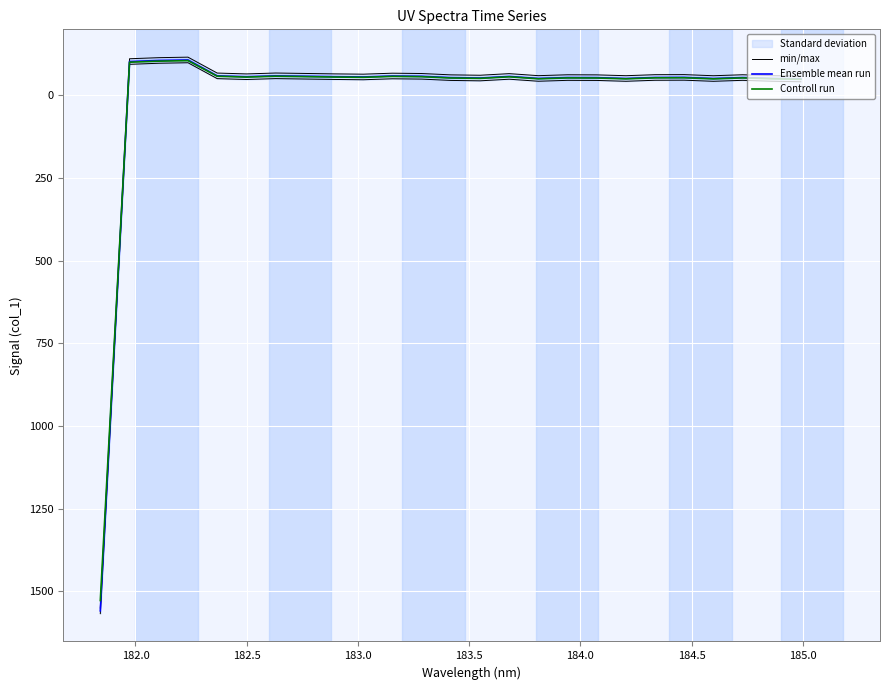

How many lines are shown in the chart?

3